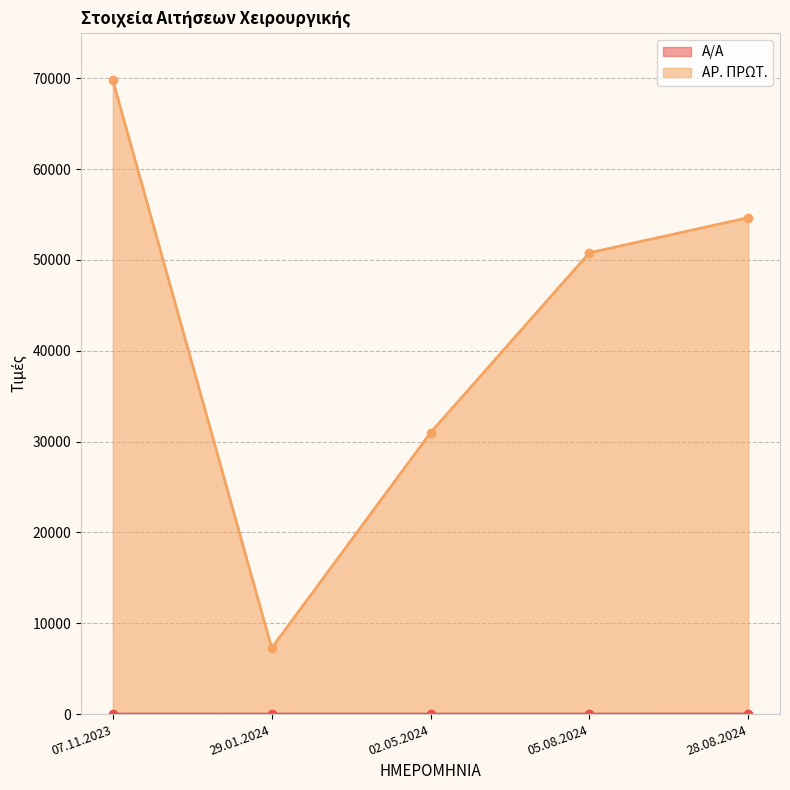

What are all the series names shown in the legend?

Α/Α, ΑΡ. ΠΡΩΤ.